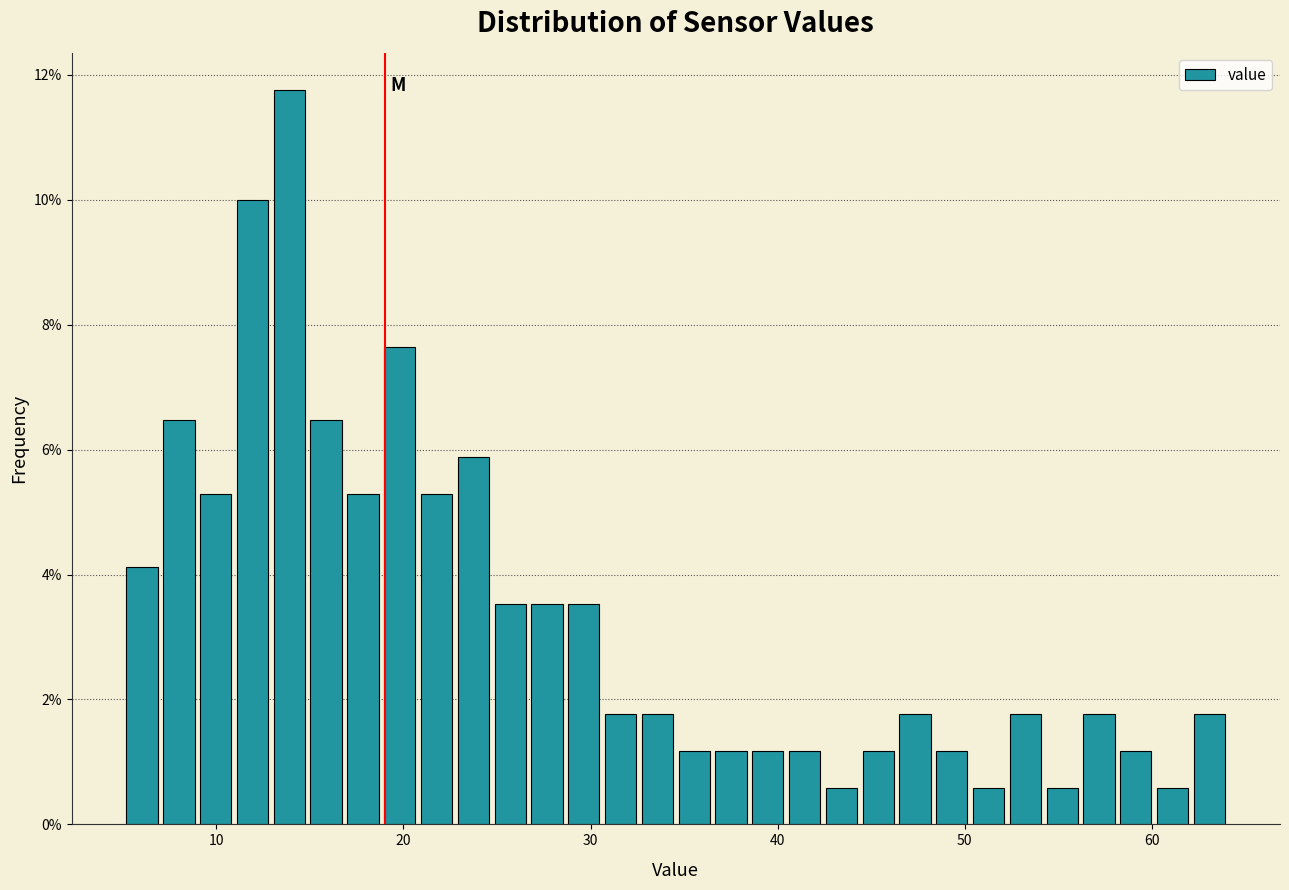

Around what value on the x-axis is the tallest bar? Give the approximate position of its centre, as read against the axis.

14